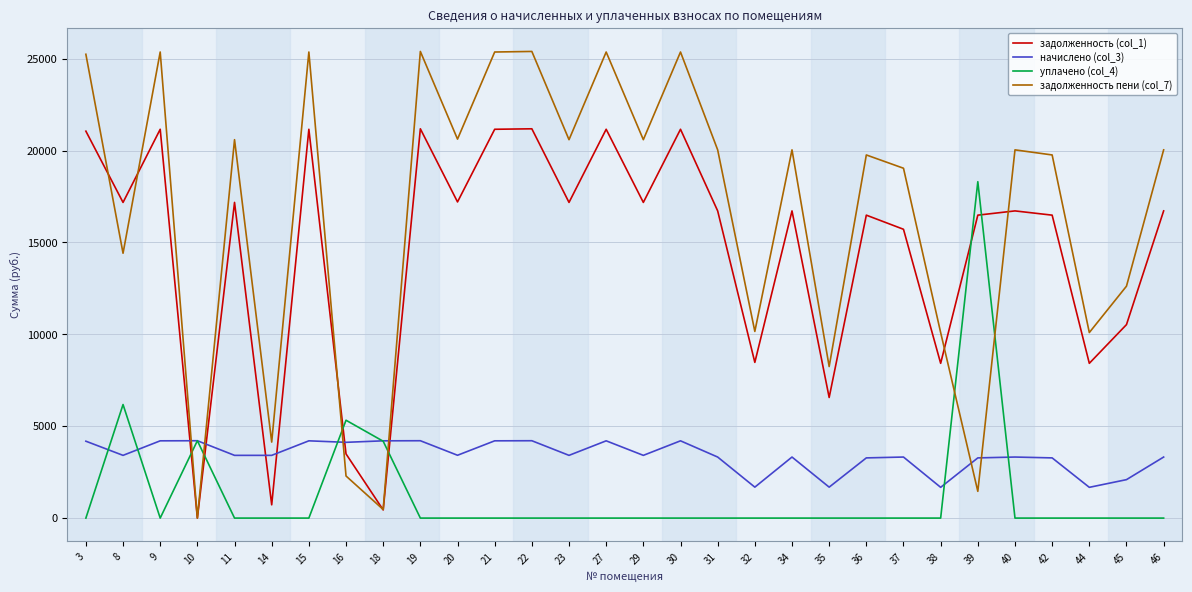

Where is уплачено (col_4) nearest to the value 9153?

8